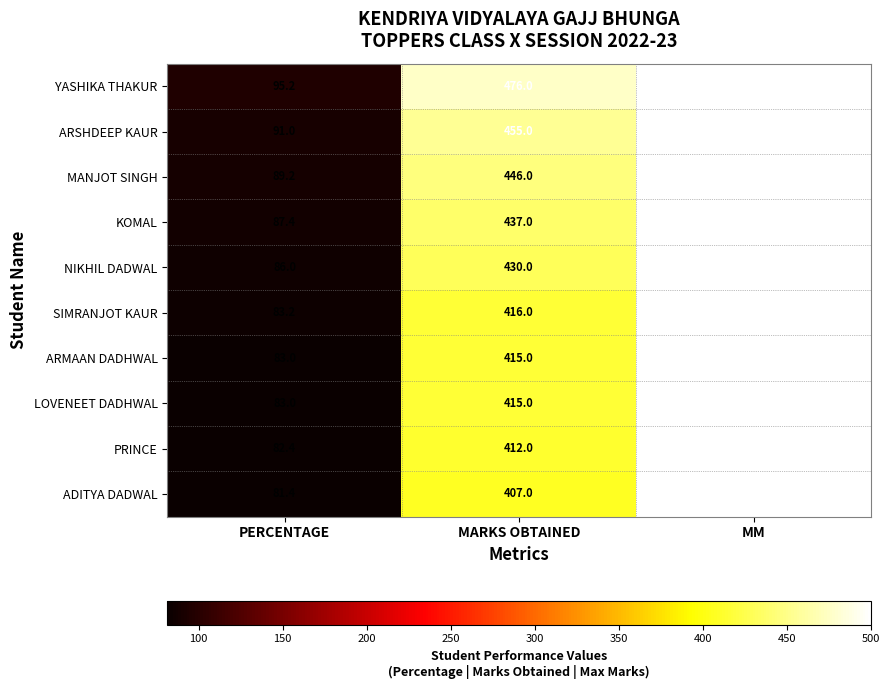

Read the ARSHDEEP KAUR value at PERCENTAGE.

91.0